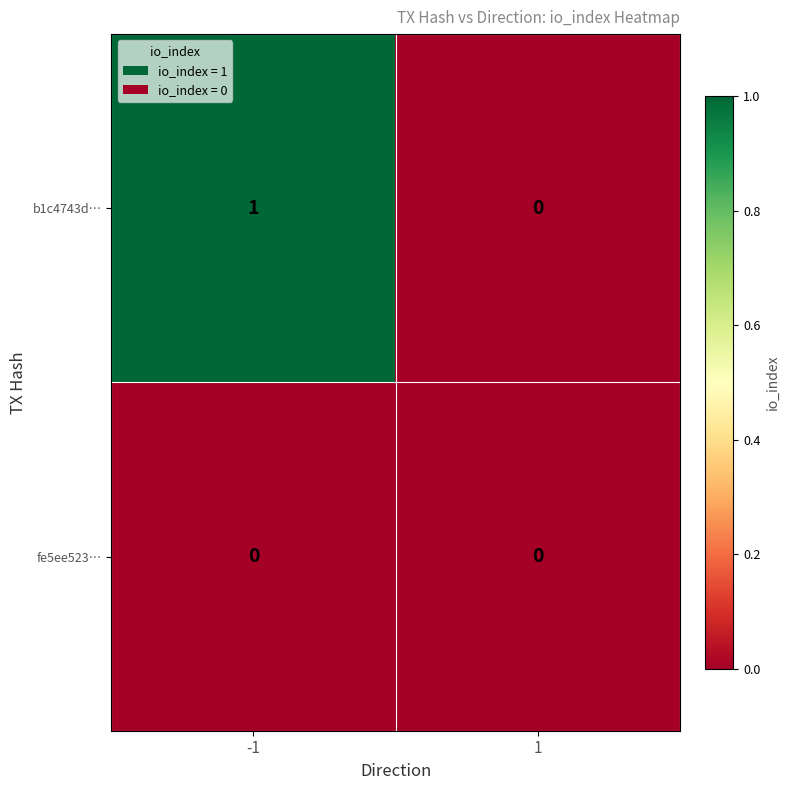

List the series in order of their peak value, highest first.

b1c4743d…, fe5ee523…